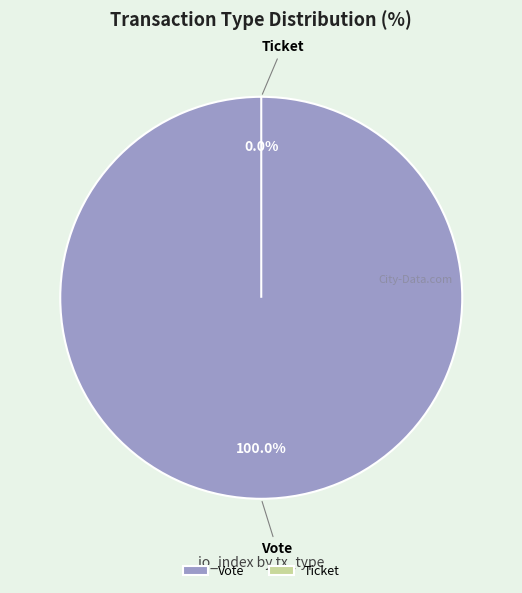

How many slices are in this pie chart?

2